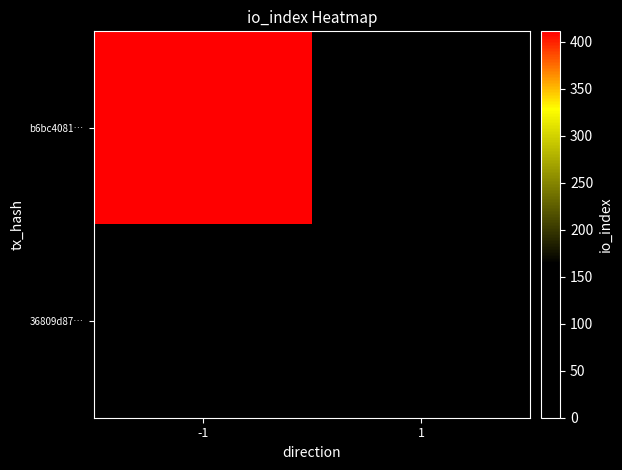

Reading left to right, transcribe all the data shown in this chart.

b6bc4081…: -1=411	1=0
36809d87…: -1=0	1=0